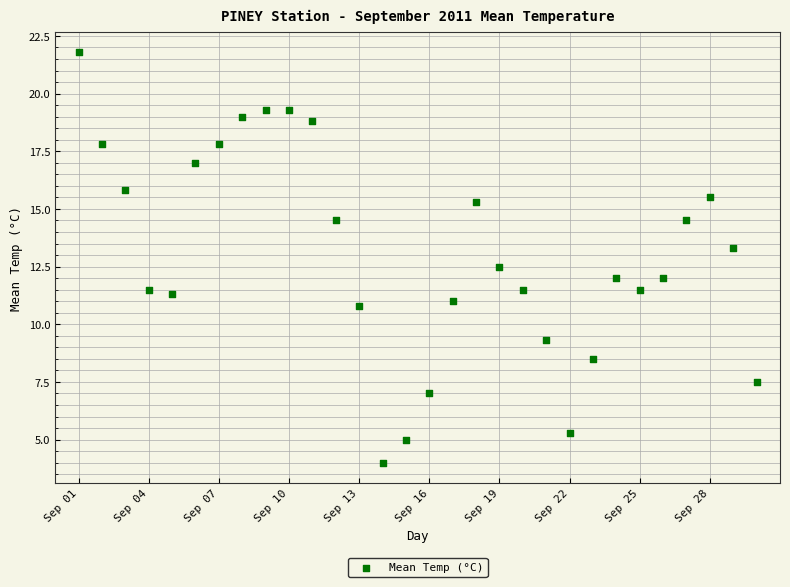

What is the range of X values (max minus min)?

29.0